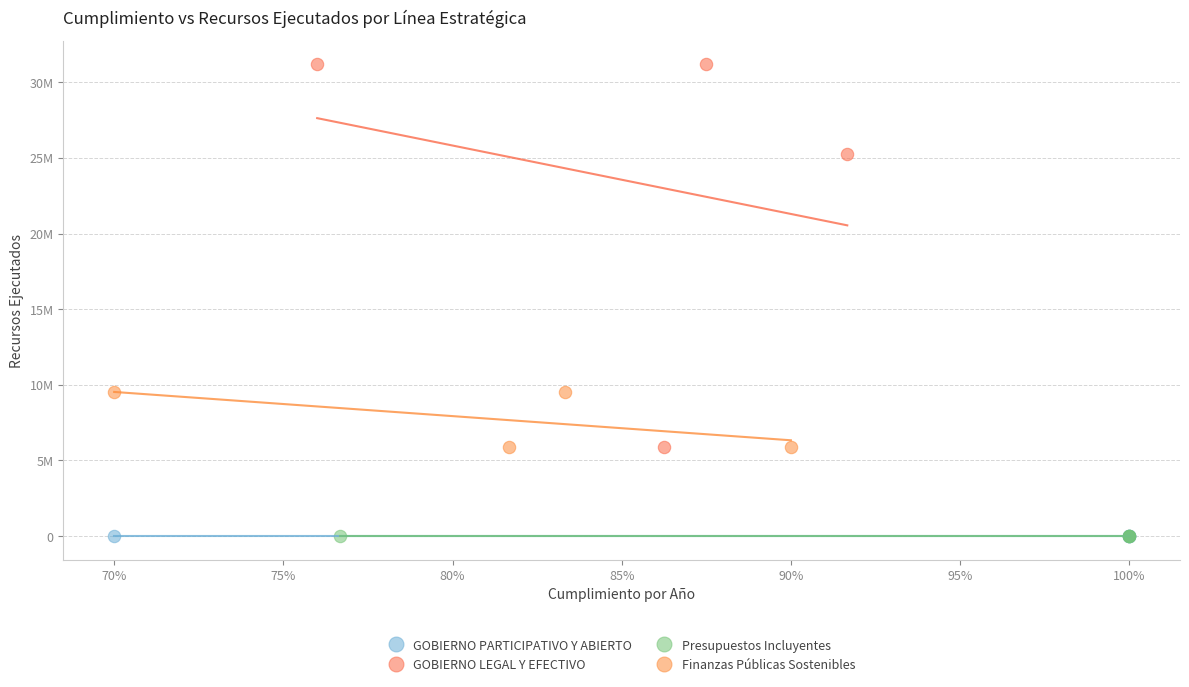

What are all the series names shown in the legend?

GOBIERNO PARTICIPATIVO Y ABIERTO, GOBIERNO LEGAL Y EFECTIVO, Presupuestos Incluyentes, Finanzas Públicas Sostenibles